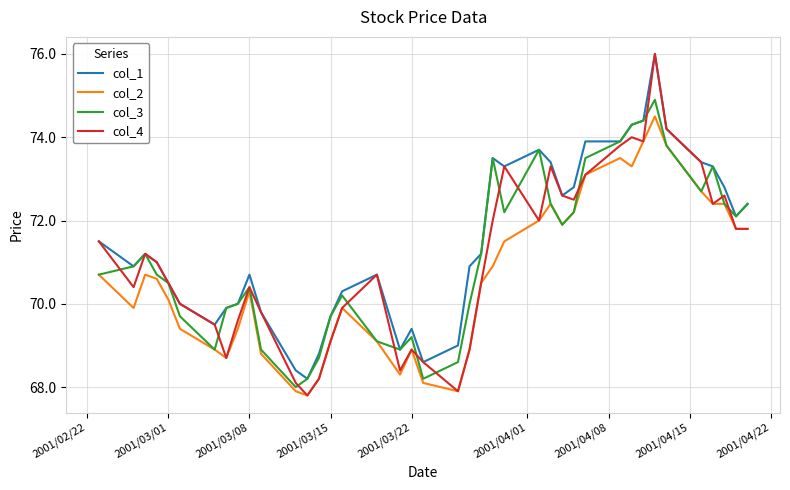

Which series has the widest spread of values?

col_4